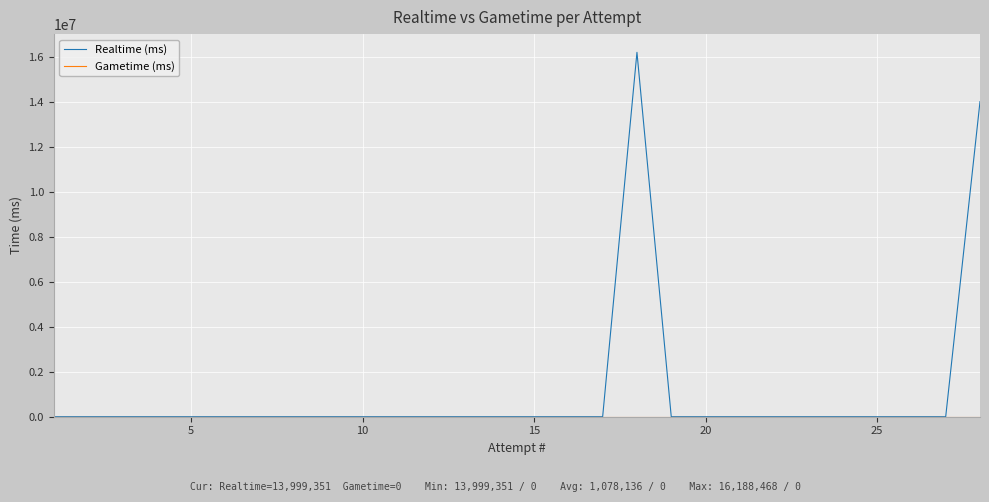

How many lines are shown in the chart?

2